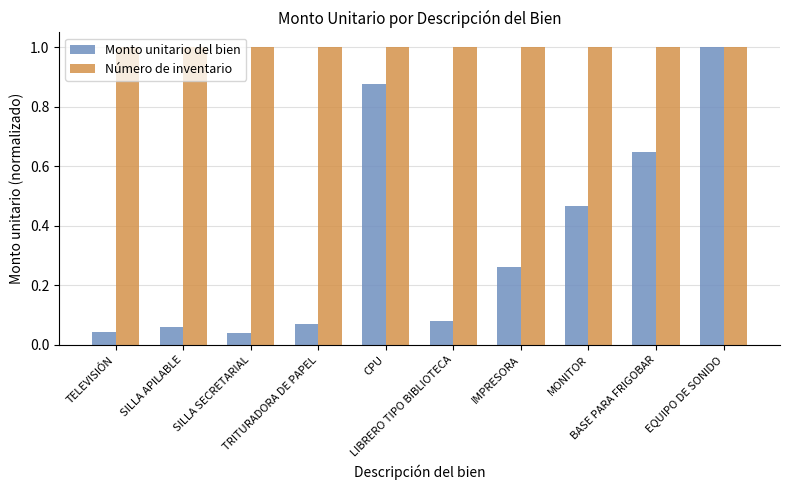

What is the difference between the maximum and second lowest values in the Monto unitario del bien series?

1.0